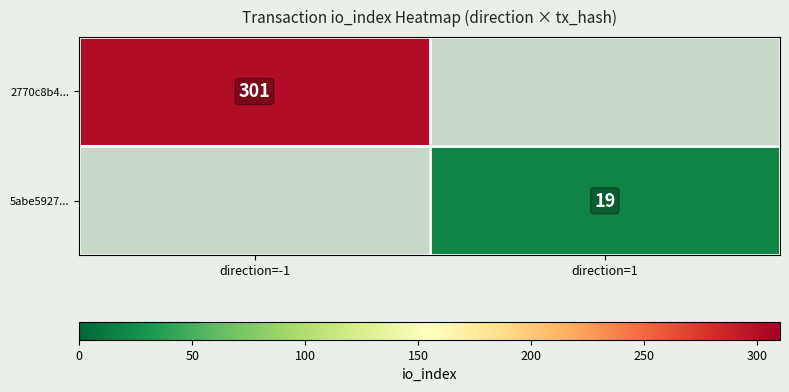

The 2770c8b4... series shows 432 at direction=-1. True or false?

False